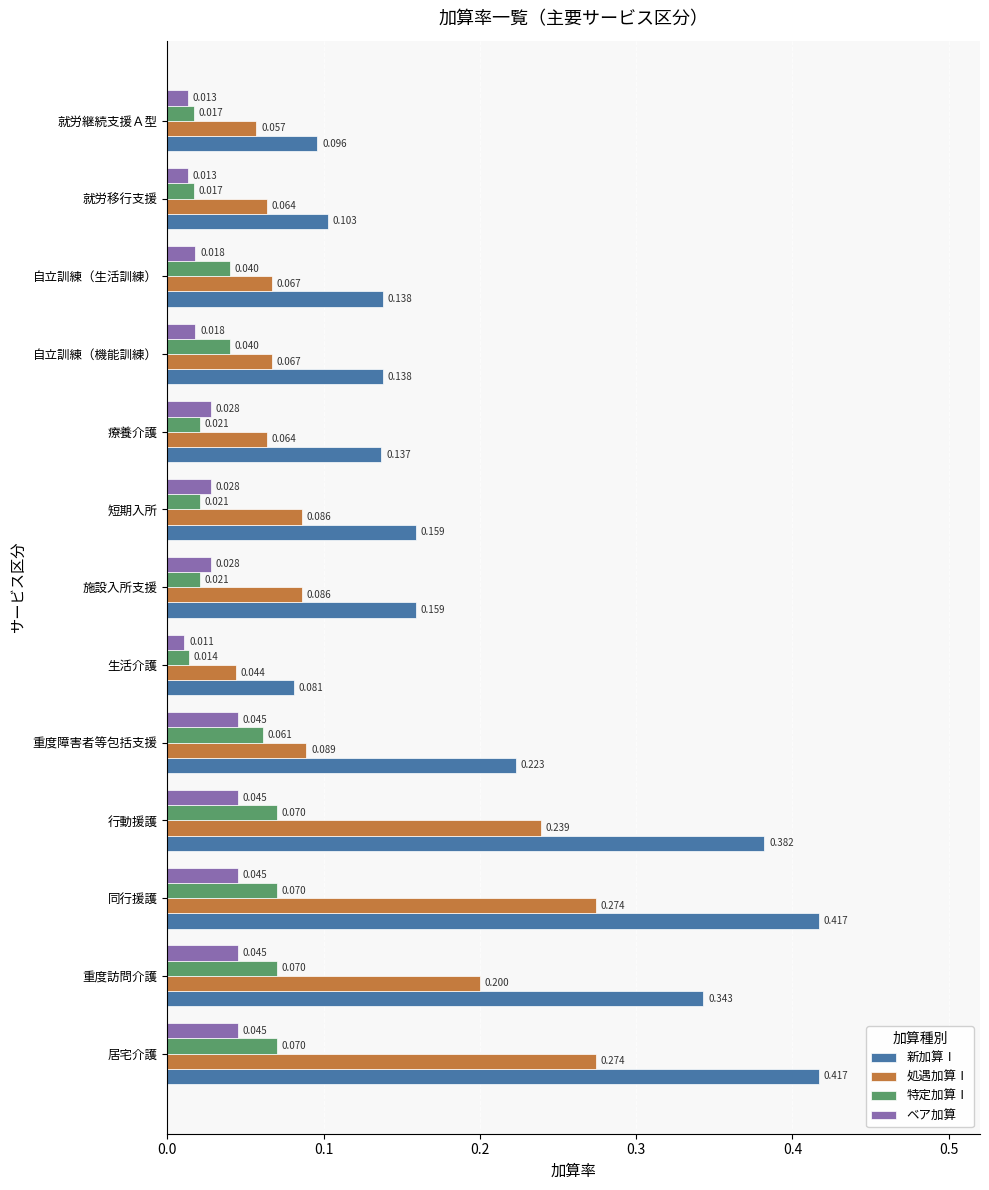

Which series has the widest spread of values?

新加算Ⅰ